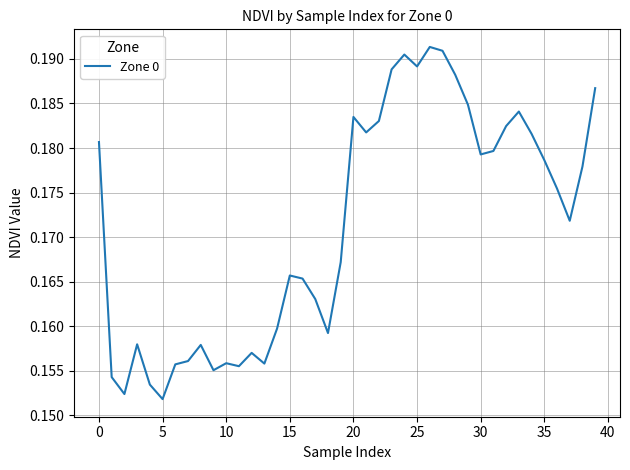

Does the chart display data point markers on the line(s)?

No